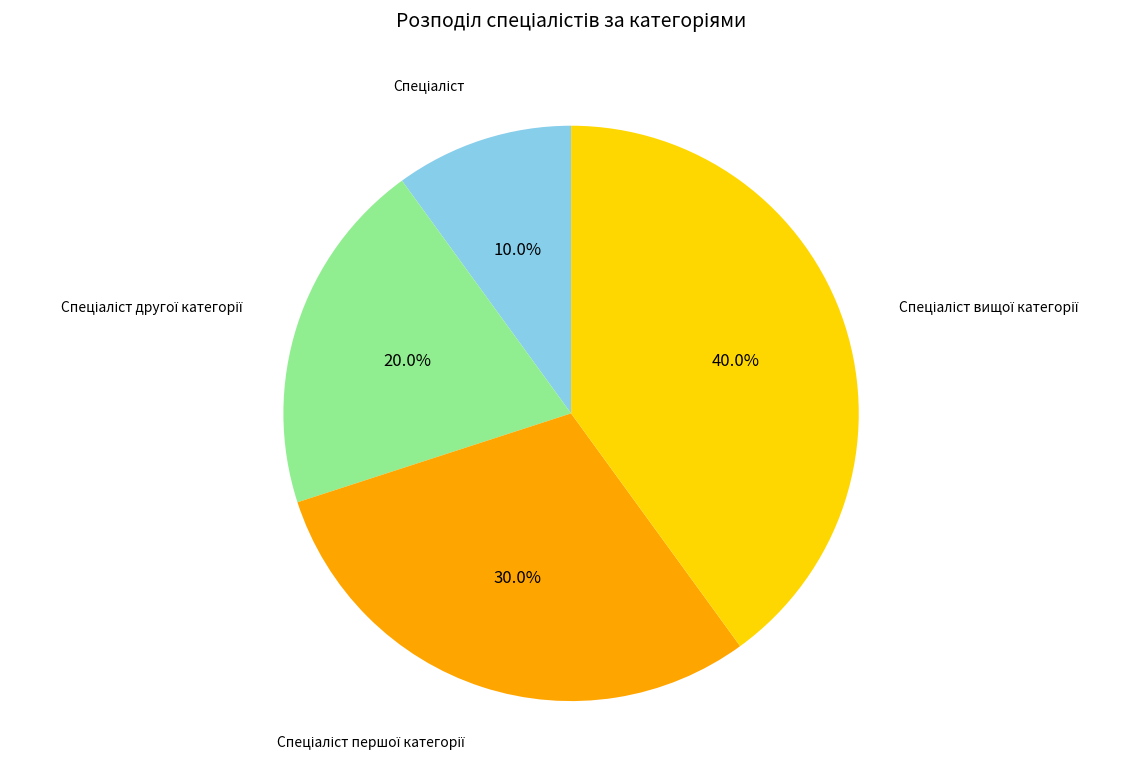

Is there any slice that represents more than half of the pie?

No